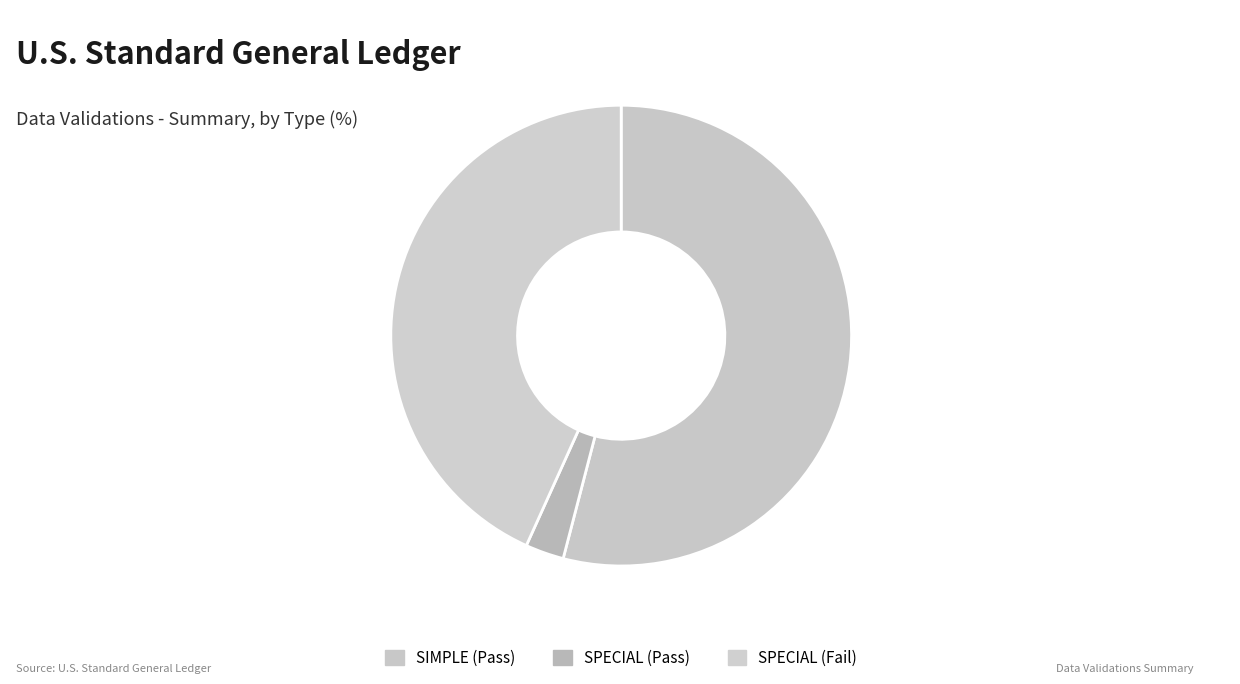

How many slices are in this pie chart?

3